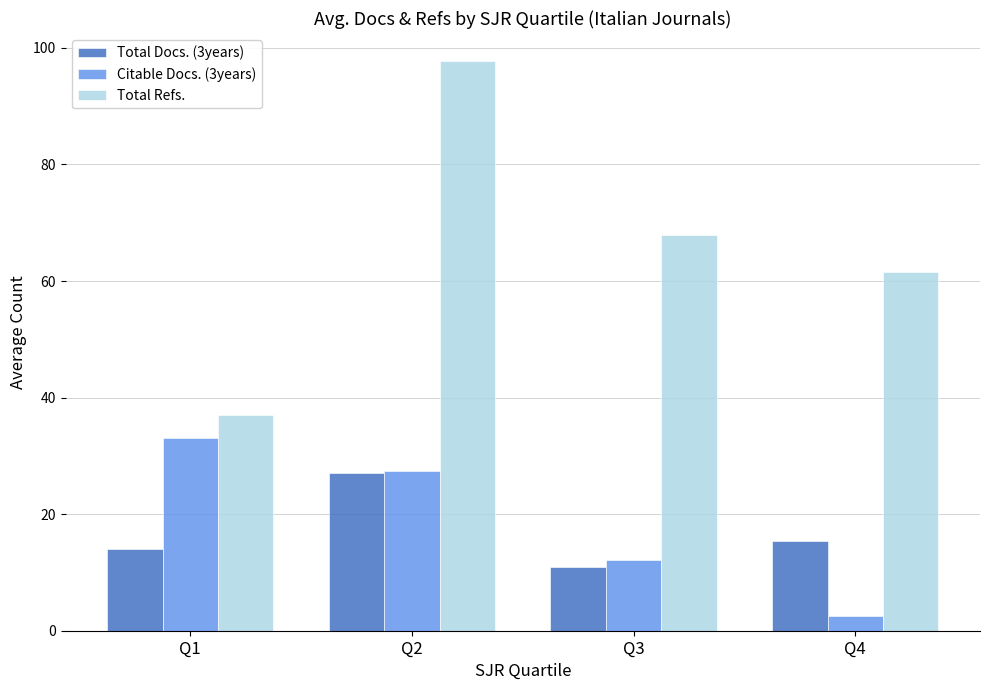

What is the spread (max minus min) of values at Q2?

70.7